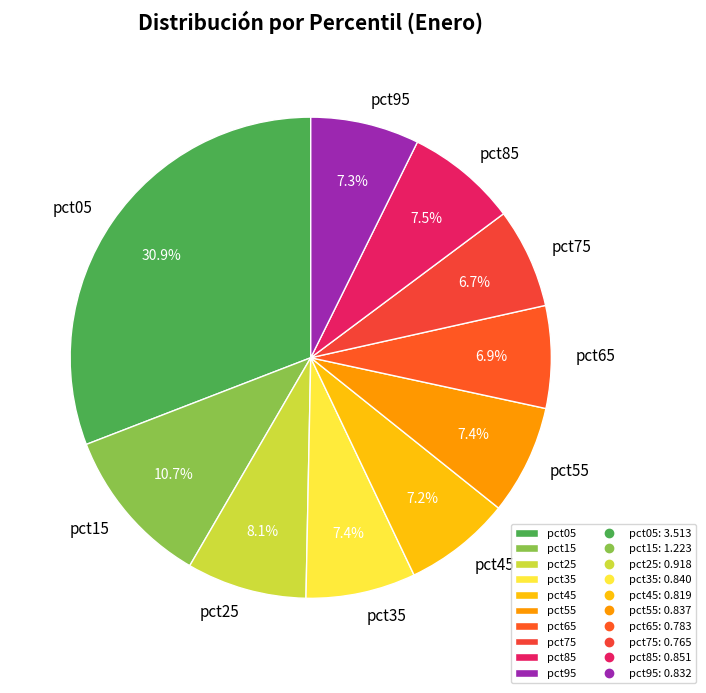

How many segments does this pie chart have?

10